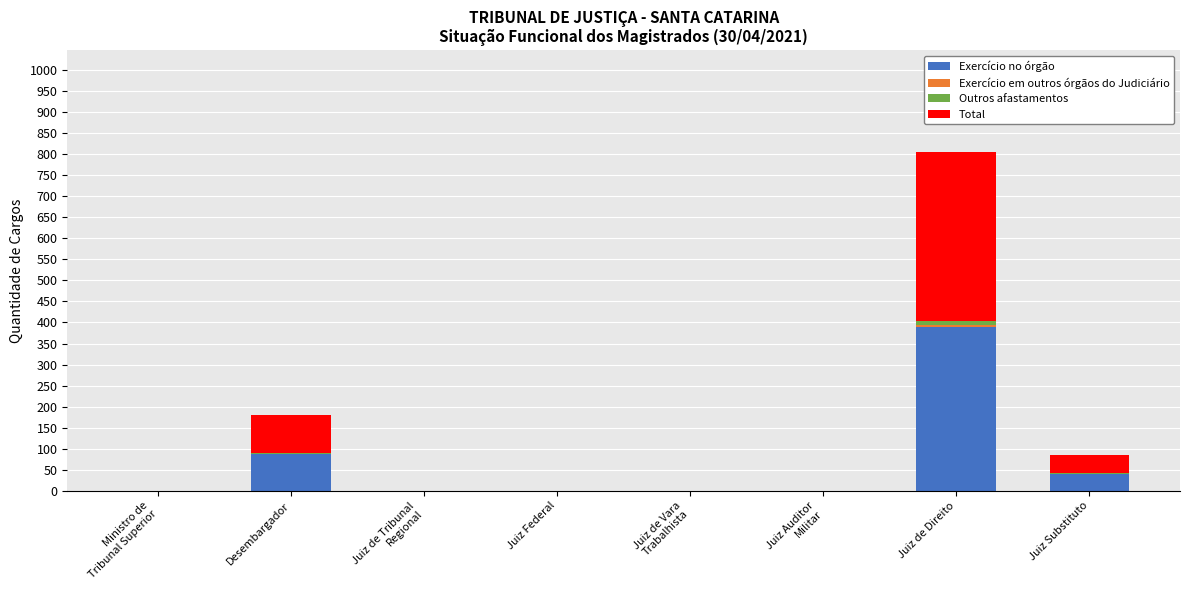

What is the maximum value for Exercício no órgão?

390